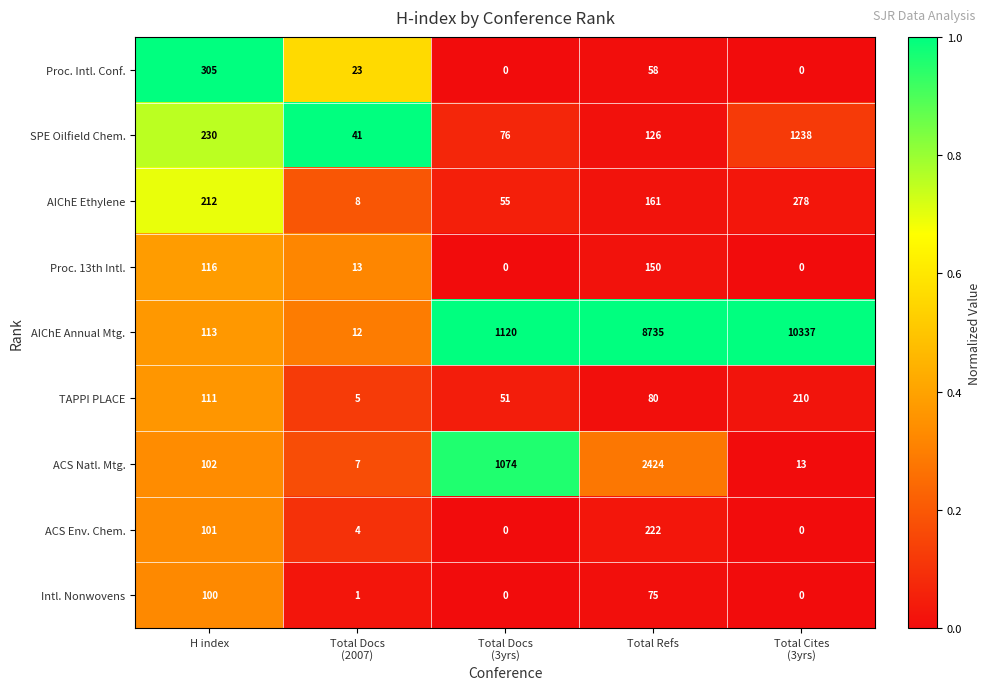

List the series in order of their peak value, lowest first.

Intl. Nonwovens, Proc. 13th Intl., TAPPI PLACE, ACS Env. Chem., AIChE Ethylene, Proc. Intl. Conf., SPE Oilfield Chem., ACS Natl. Mtg., AIChE Annual Mtg.